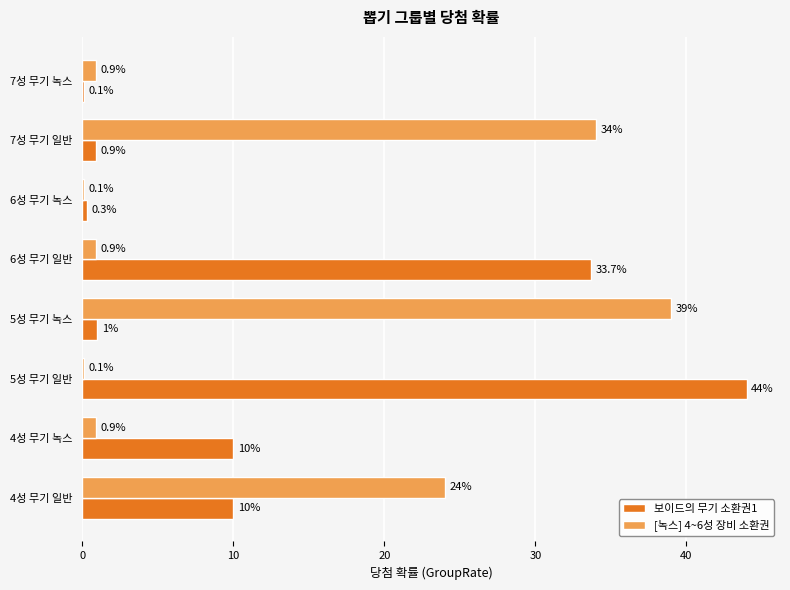

Which series changed the most between 4성 무기 일반 and 4성 무기 녹스?

[녹스] 4~6성 장비 소환권